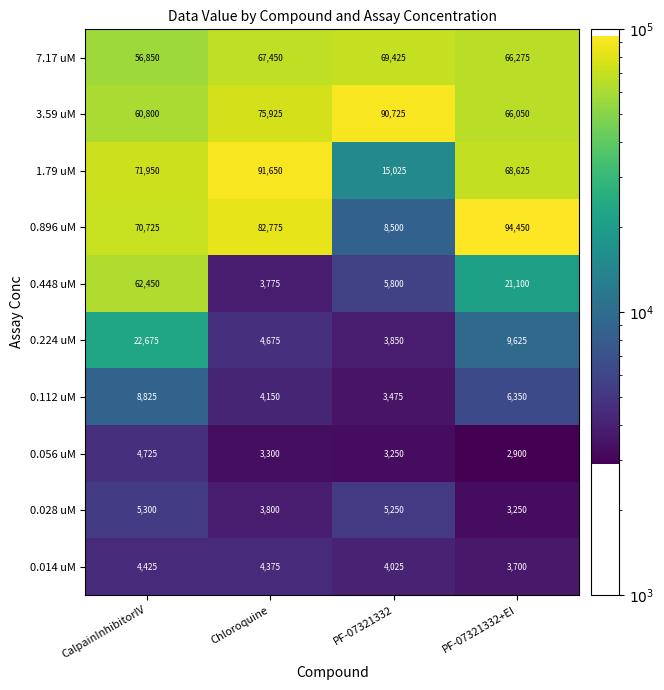

How many 0.112 uM values are between 4150 and 8825?

3